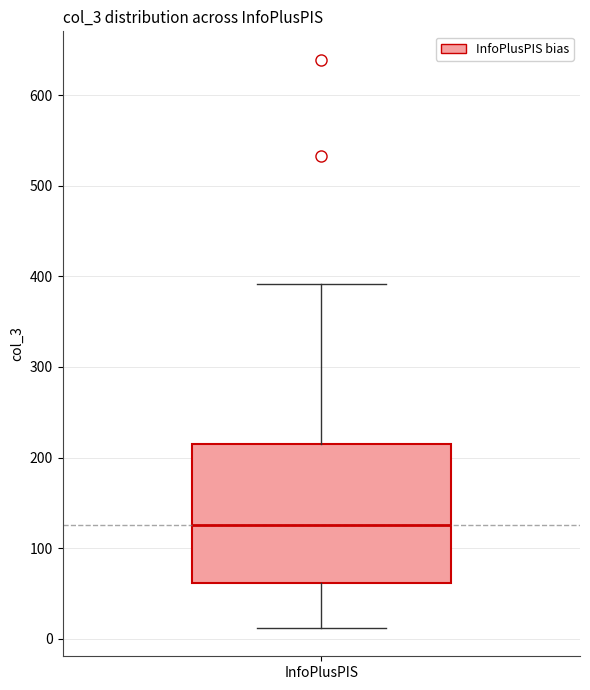

Transcribe this box plot: give where the median line is, the range the box spans, and where the two whiskers end, as read against the y-axis. The values are not printed on the chart, so give them approximately, as read against the axis.

median 130, box 60 to 220, whiskers 10 to 390